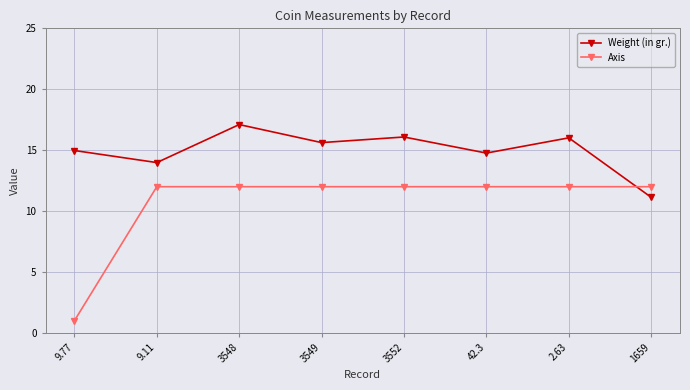

List the series in order of their overall mean, lowest first.

Axis, Weight (in gr.)